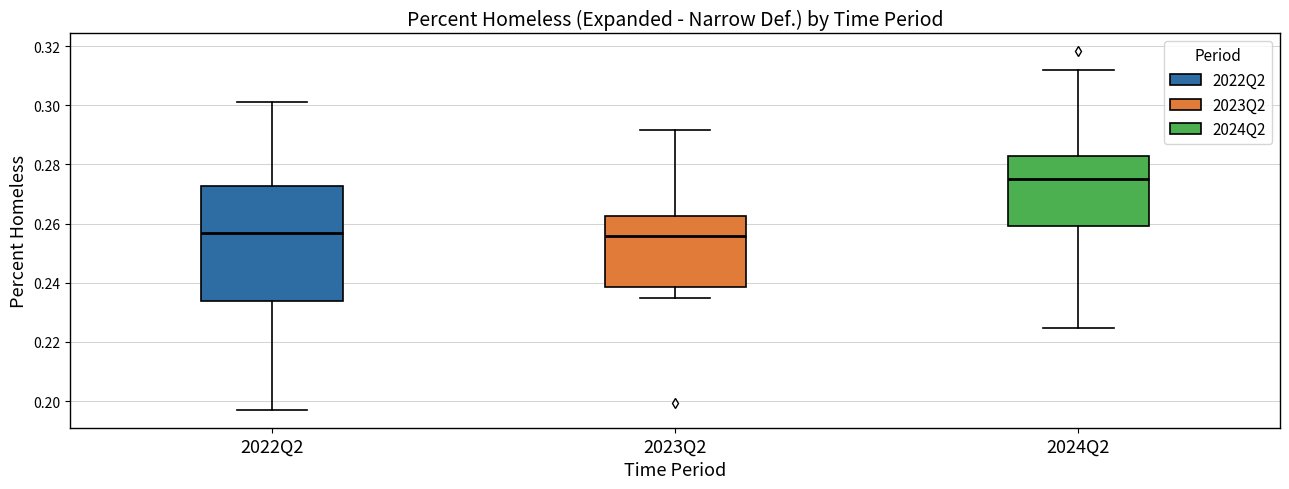

Reading left to right, read every box against the y-axis: the position of its median line, the range the box covers, and the ends of its whiskers. The values are not printed on the chart, so give them approximately, as read against the axis.

2022Q2: median 0.256, box 0.234 to 0.272, whiskers 0.198 to 0.302
2023Q2: median 0.256, box 0.238 to 0.262, whiskers 0.234 to 0.292
2024Q2: median 0.276, box 0.260 to 0.282, whiskers 0.224 to 0.312